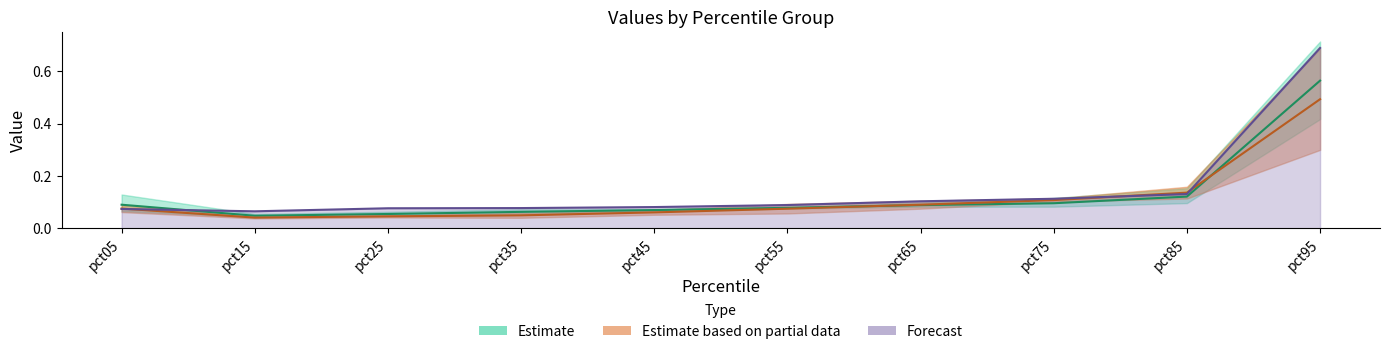

What is the value of the Jan point at the 5th from the left?

0.1